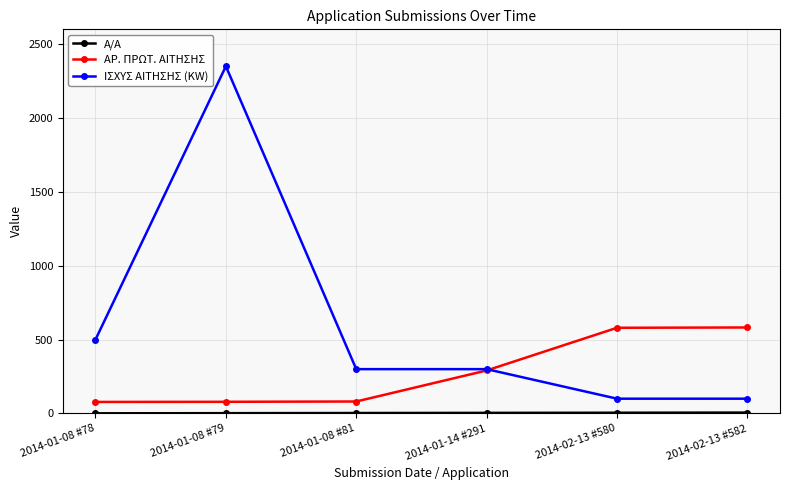

At which category does the chart reach its peak across all series?

2014-01-08 #79